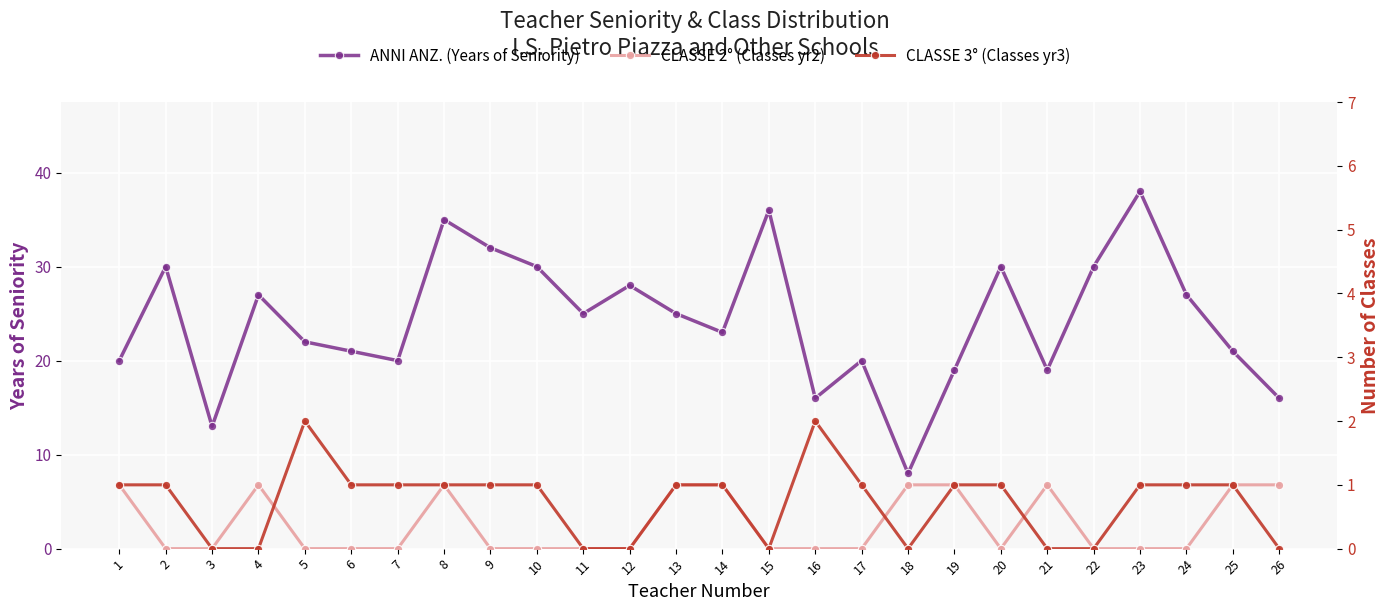

The value of CLASSE 3° (Classes yr3) at 3 is 1. True or false?

False